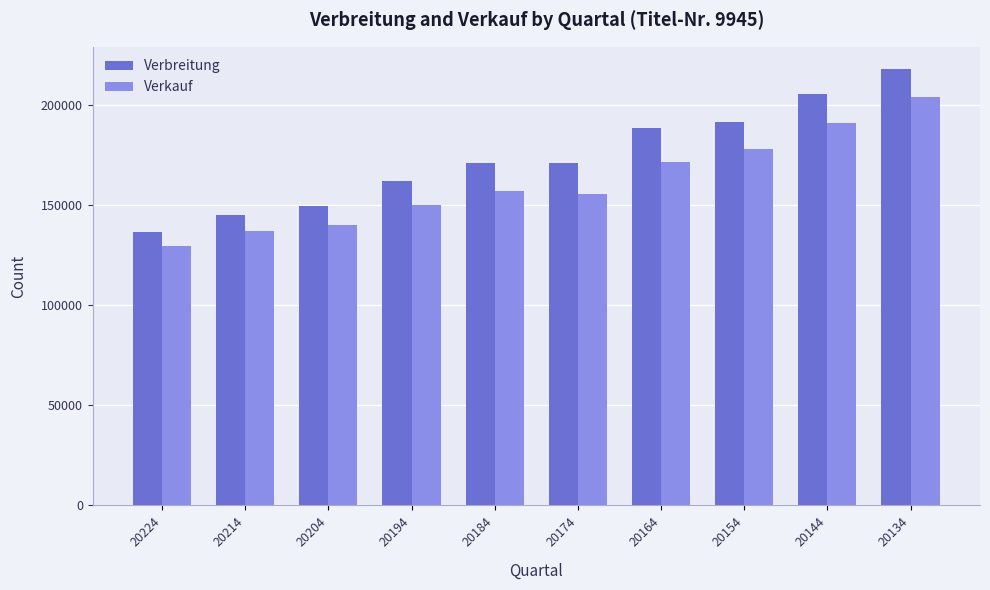

What is the difference between the Verkauf values at 20164 and 20194?

21190